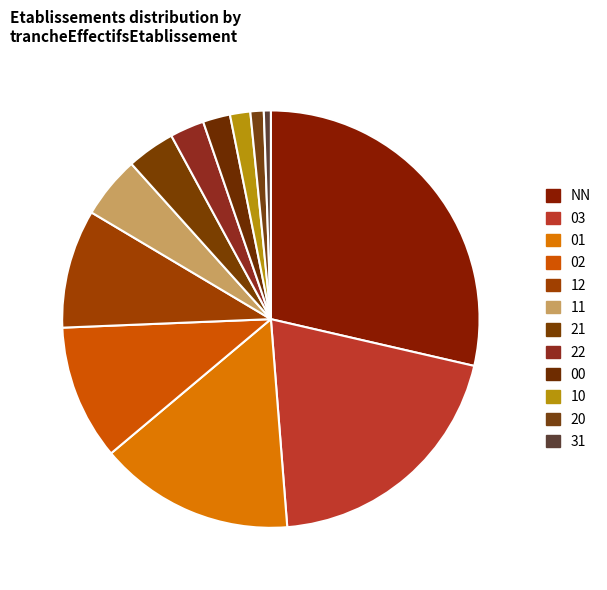

What is the largest slice in the pie chart?

NN